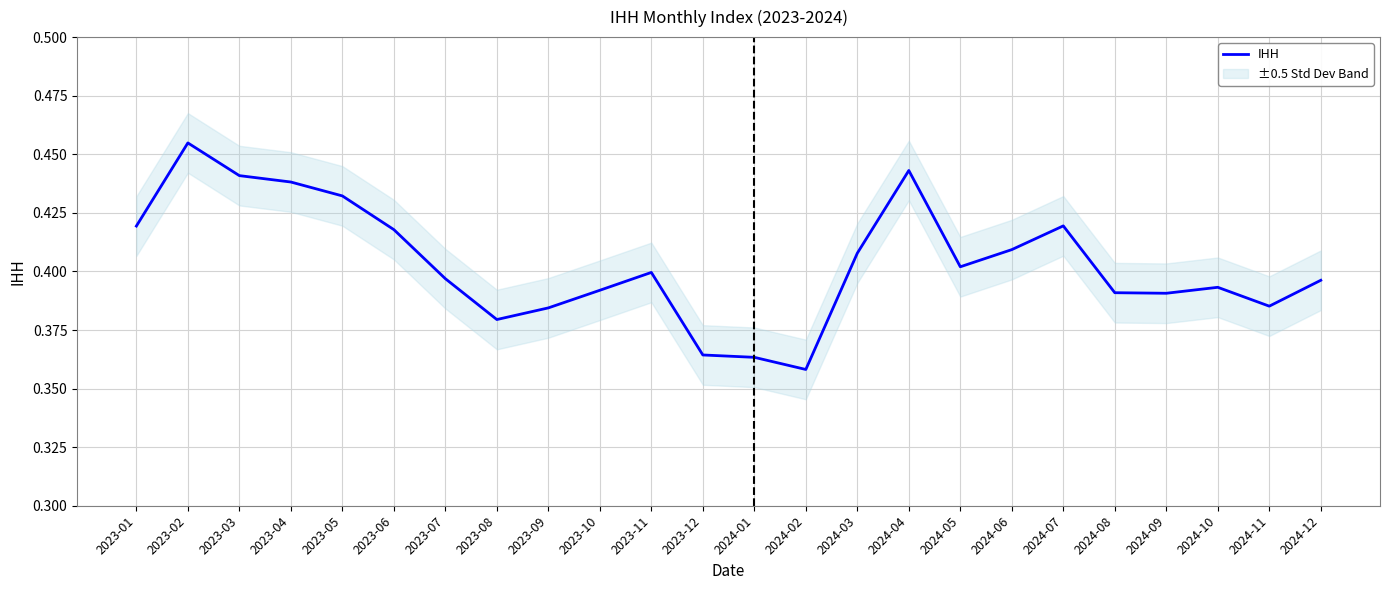

The value at 2023-12 is 0.6. True or false?

False